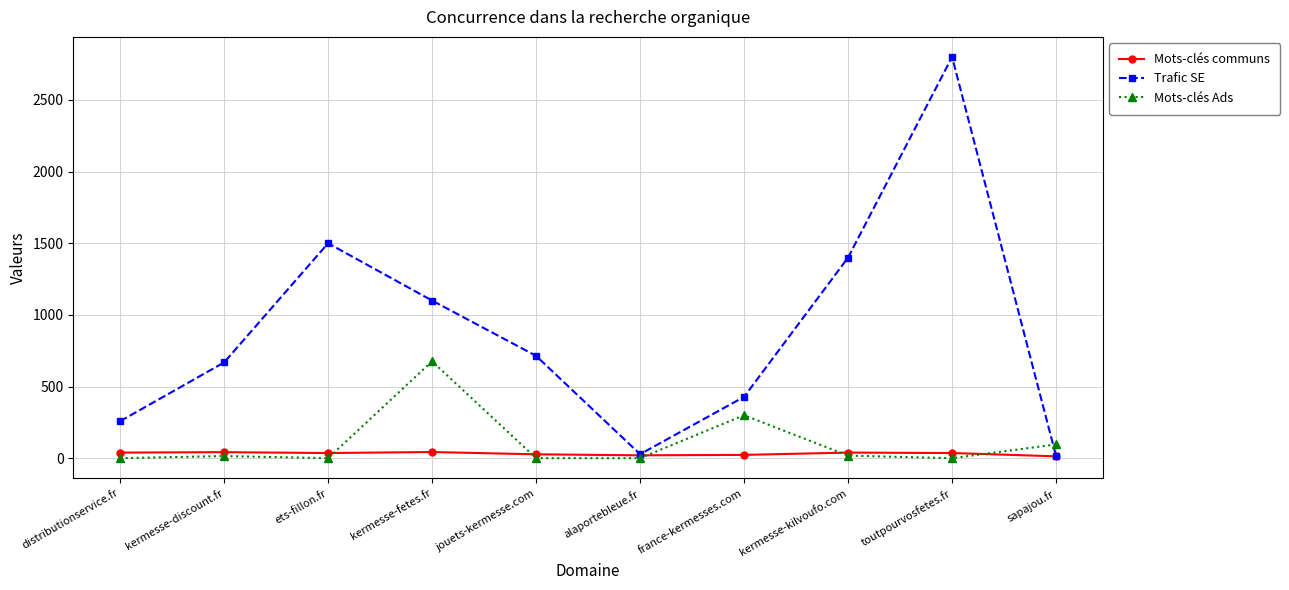

What is the difference between the Mots-clés Ads values at alaportebleue.fr and kermesse-kilvoufo.com?

18